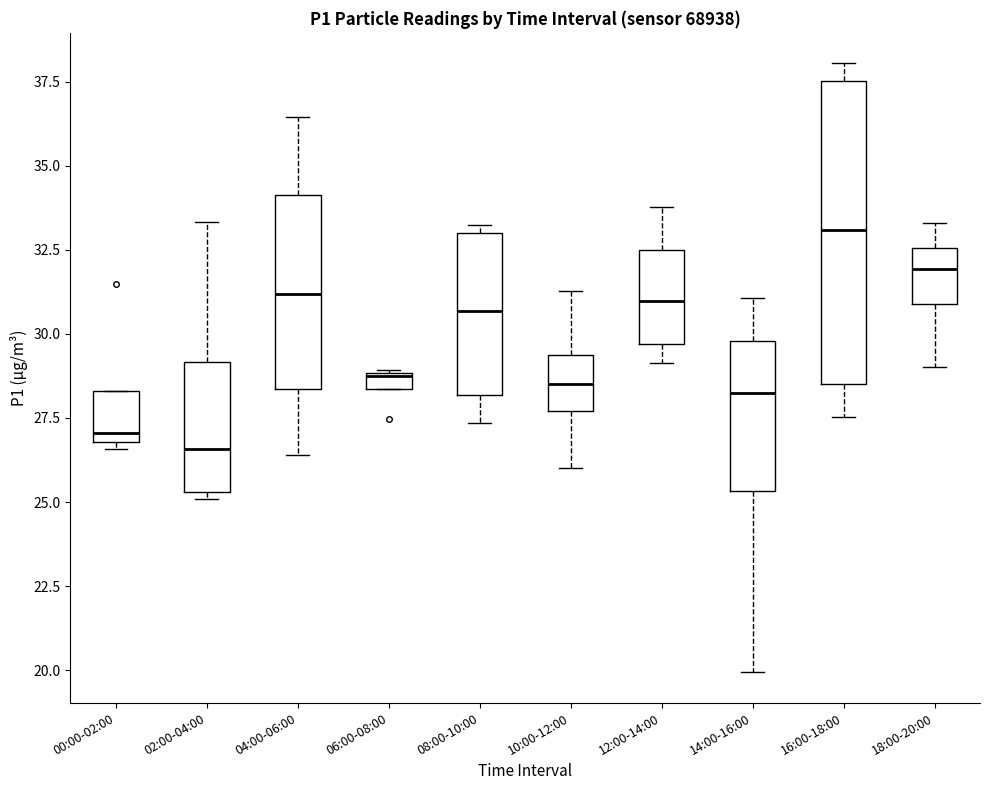

Where does the upper whisker of the box for 18:00-20:00 end on the y-axis? The values are not printed on the chart, so give them approximately, as read against the axis.

33.5